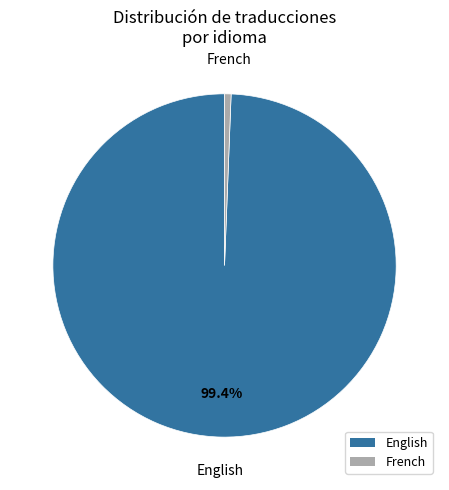

The English slice represents 95% of the pie. True or false?

False